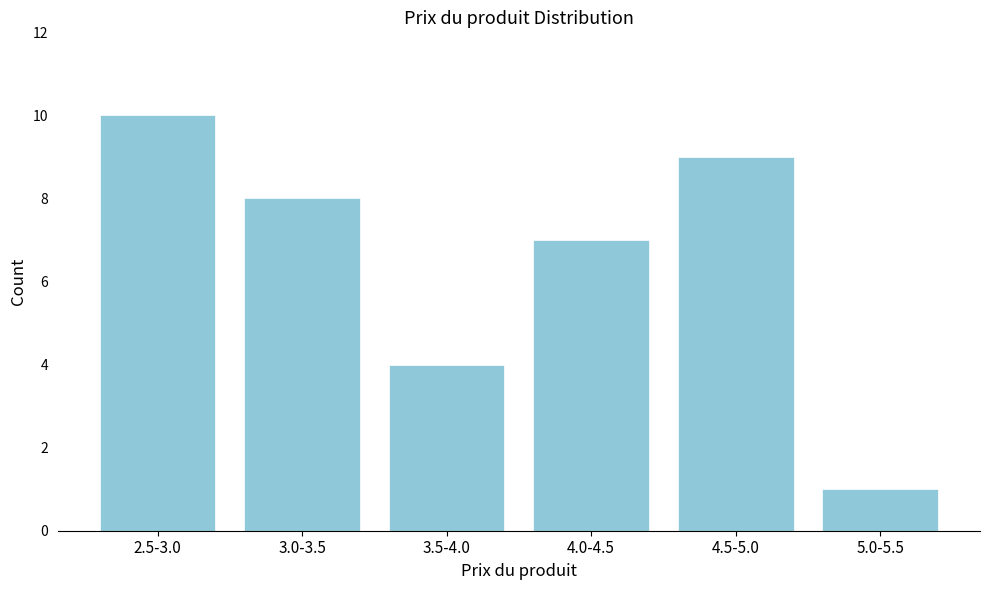

Reading right to left, extract all data points from this chart.

1	9	7	4	8	10